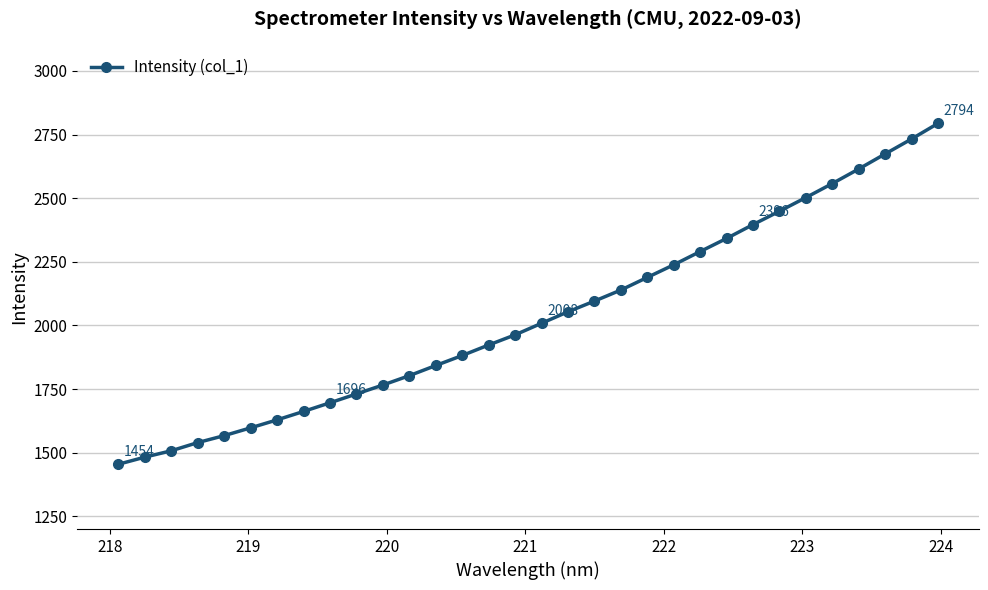

How many distinct data groups are displayed?

1